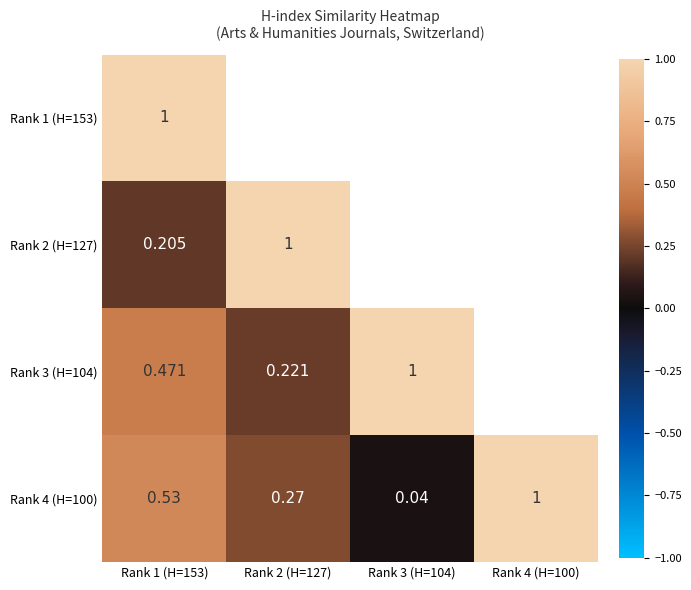

The value of Rank 2 (H=127) at Rank 2 (H=127) is 1.7. True or false?

False